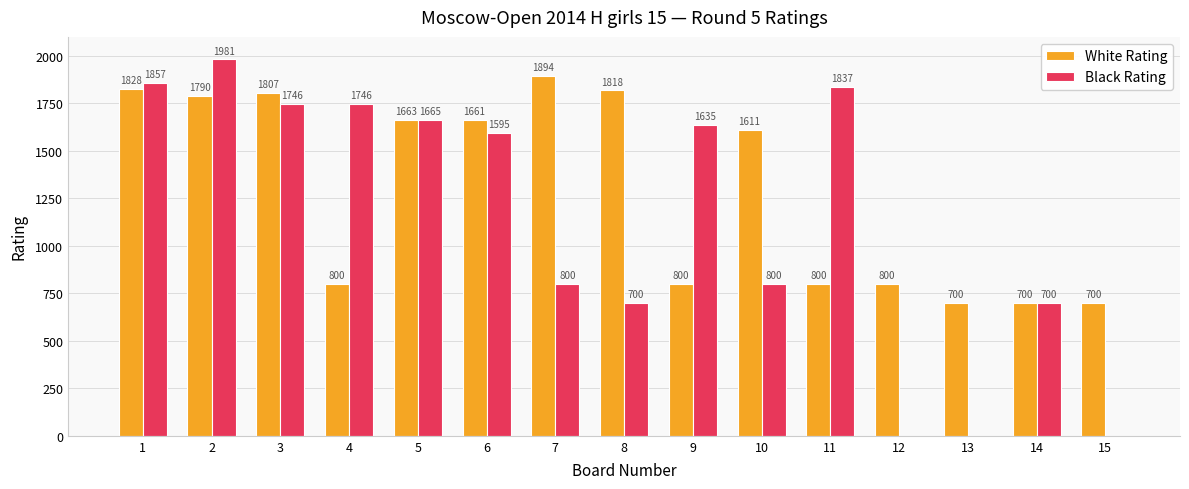

Reading left to right, list all the values displayed in this chart.

White Rating: 1=1828	2=1790	3=1807	4=800	5=1663	6=1661	7=1894	8=1818	9=800	10=1611	11=800	12=800	13=700	14=700	15=700
Black Rating: 1=1857	2=1981	3=1746	4=1746	5=1665	6=1595	7=800	8=700	9=1635	10=800	11=1837	12=0	13=0	14=700	15=0